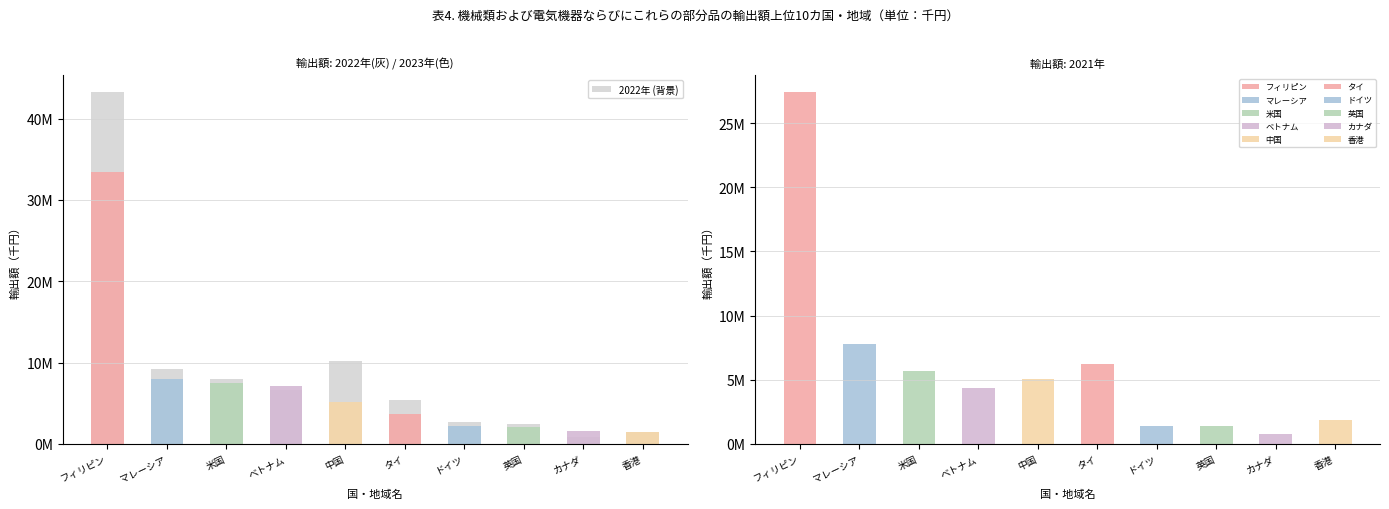

Read the value at ベトナム, to the nearest 100.

6580300